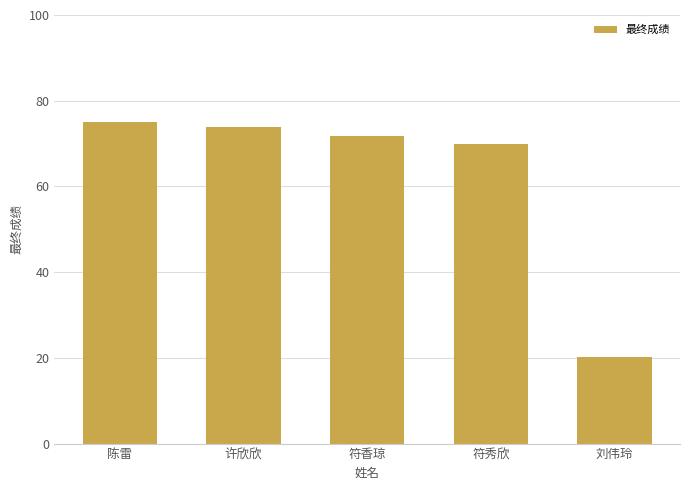

Reading right to left, what are all the values shown in this chart?

刘伟玲=20.1	符秀欣=70.0	符香琼=71.7	许欣欣=73.8	陈雷=75.0